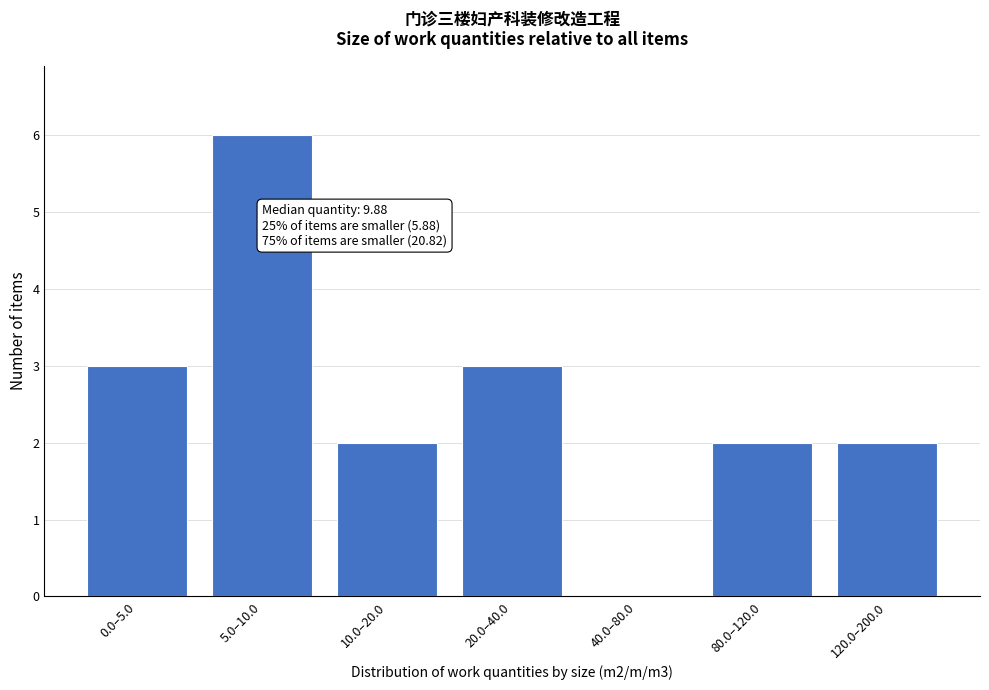

What is the maximum value shown in the chart?

6